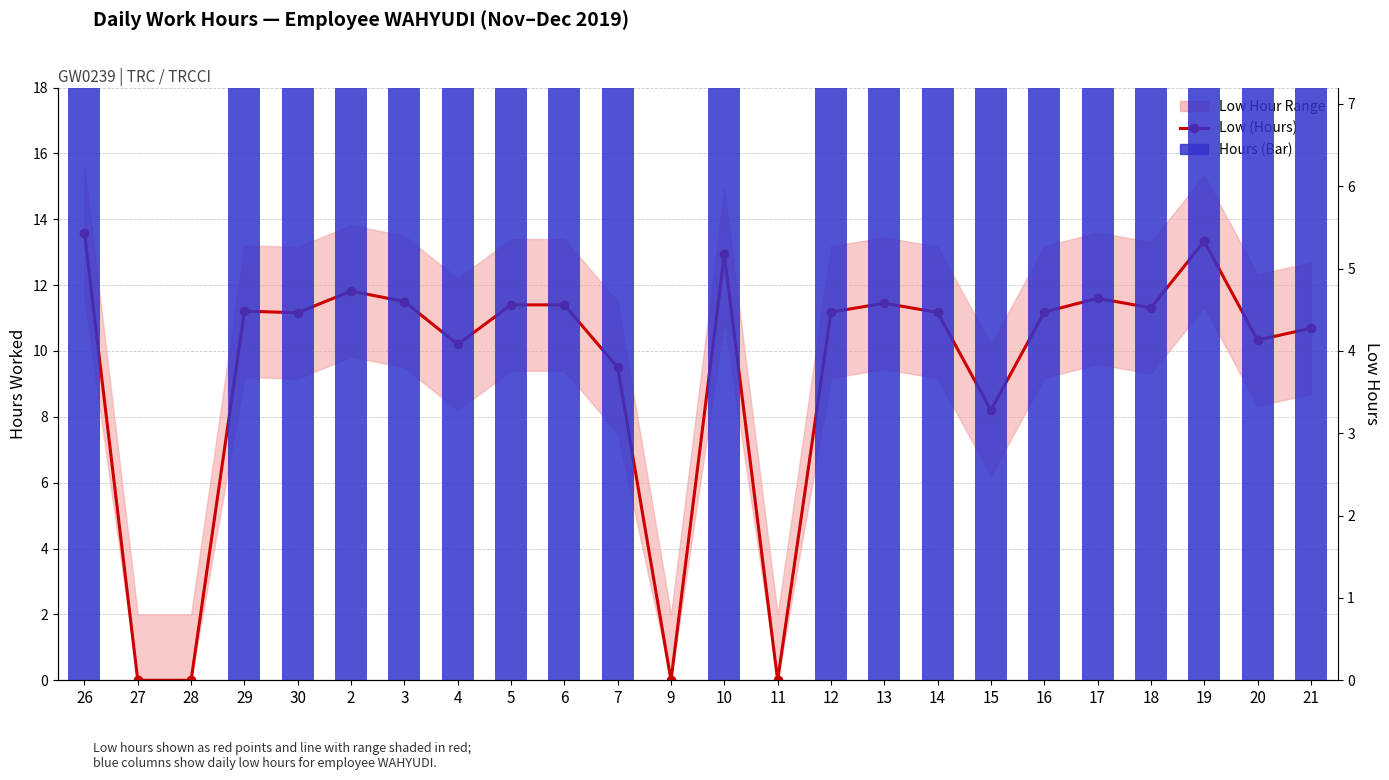

What is the sum of all Hours (Bar) values?

225.2